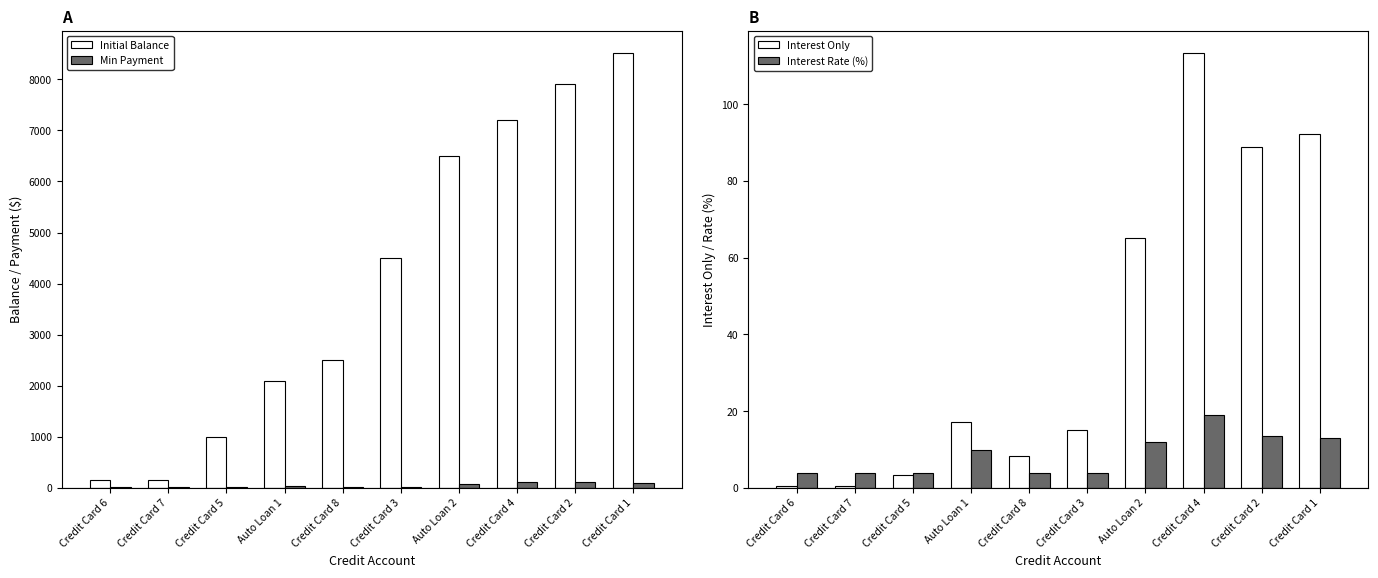

Reading left to right, transcribe all the data shown in this chart.

Initial Balance: Credit Card 6=150.0	Credit Card 7=150.0	Credit Card 5=1000.0	Auto Loan 1=2100.0	Credit Card 8=2500.0	Credit Card 3=4500.0	Auto Loan 2=6500.0	Credit Card 4=7200.0	Credit Card 2=7900.0	Credit Card 1=8520.0
Min Payment: Credit Card 6=25.0	Credit Card 7=25.0	Credit Card 5=25.0	Auto Loan 1=30.0	Credit Card 8=25.0	Credit Card 3=25.0	Auto Loan 2=70.0	Credit Card 4=120.0	Credit Card 2=110.0	Credit Card 1=95.0
Interest Only: Credit Card 6=0.5	Credit Card 7=0.5	Credit Card 5=3.3	Auto Loan 1=17.2	Credit Card 8=8.3	Credit Card 3=15.0	Auto Loan 2=65.0	Credit Card 4=113.4	Credit Card 2=88.9	Credit Card 1=92.3
Interest Rate (%): Credit Card 6=4.0	Credit Card 7=4.0	Credit Card 5=4.0	Auto Loan 1=9.8	Credit Card 8=4.0	Credit Card 3=4.0	Auto Loan 2=12.0	Credit Card 4=18.9	Credit Card 2=13.5	Credit Card 1=13.0